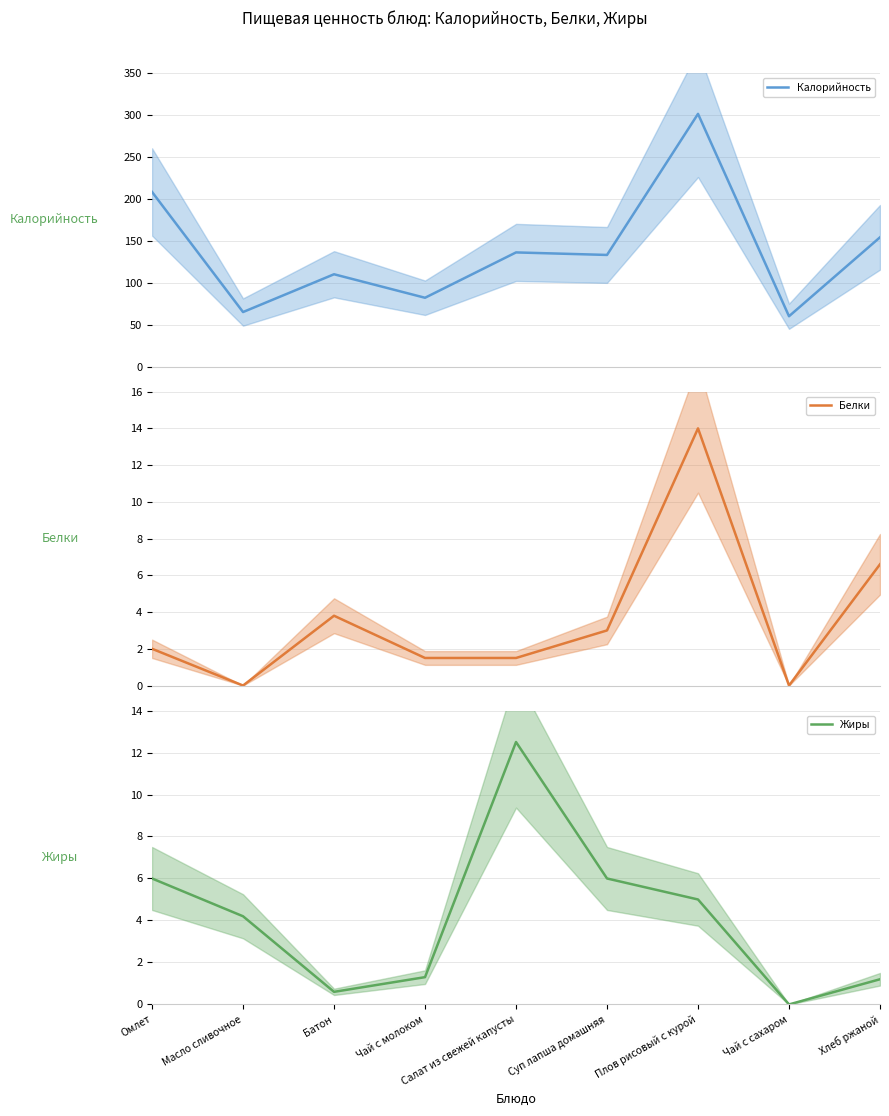

How many categories are shown in the chart?

9